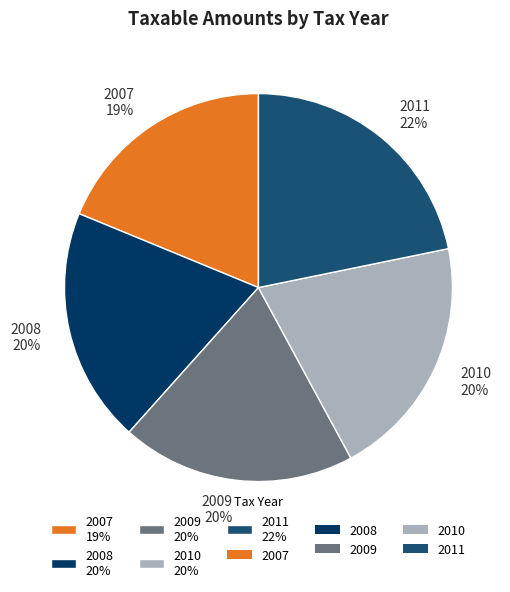

What is the largest slice in the pie chart?

2011